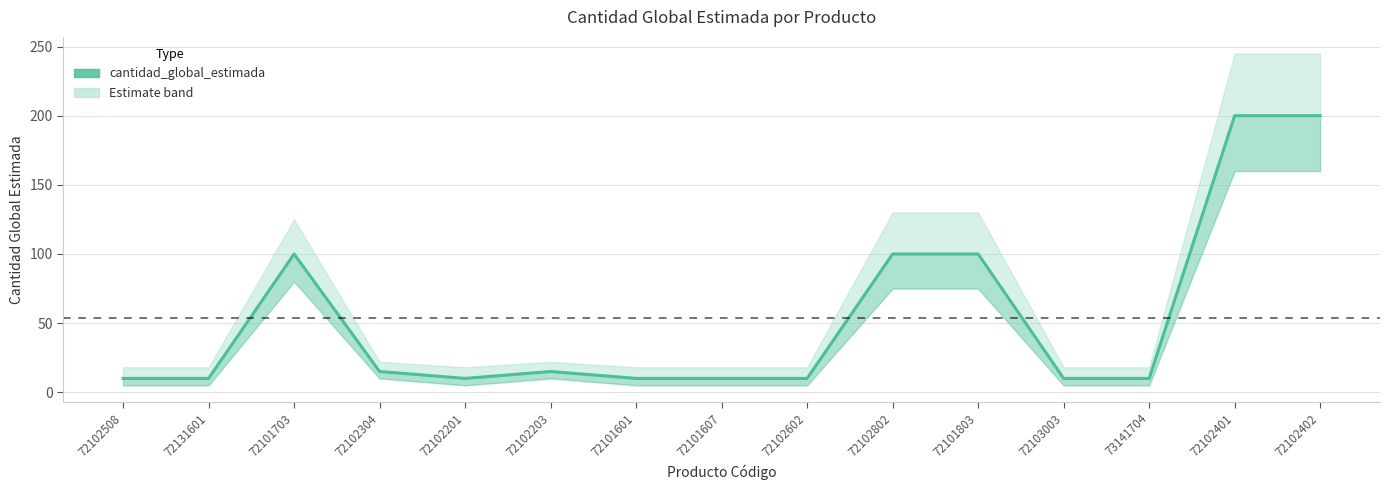

How many interior local peaks (higher than both neighbors) does the data have?

2